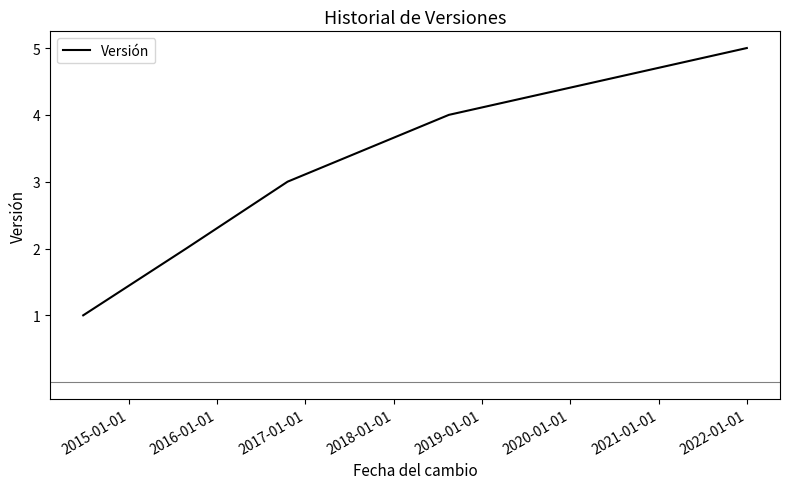

What is the difference between the maximum and minimum values?

4